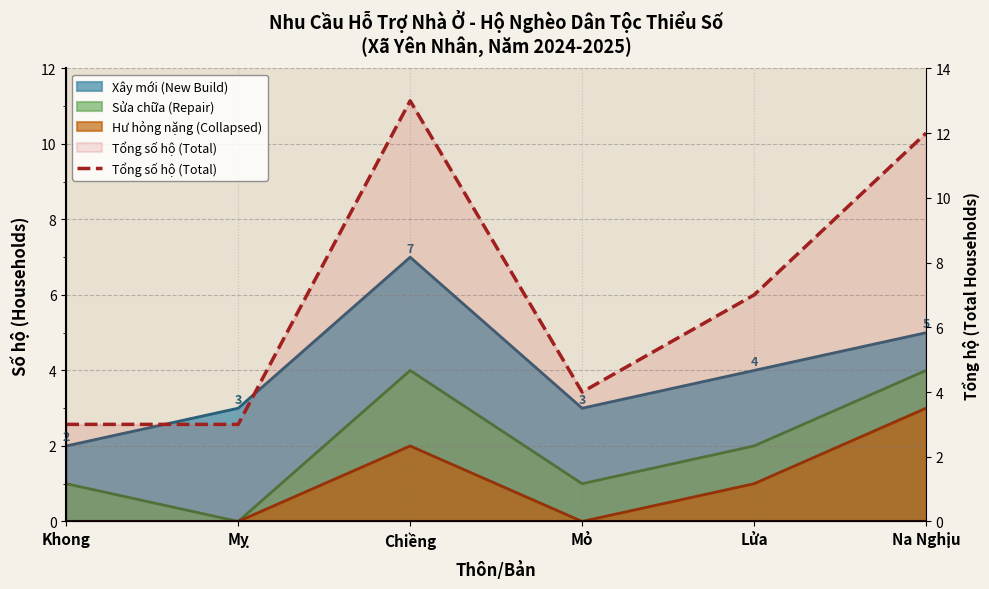

Which has a higher value, Mỏ or Na Nghịu?

Na Nghịu